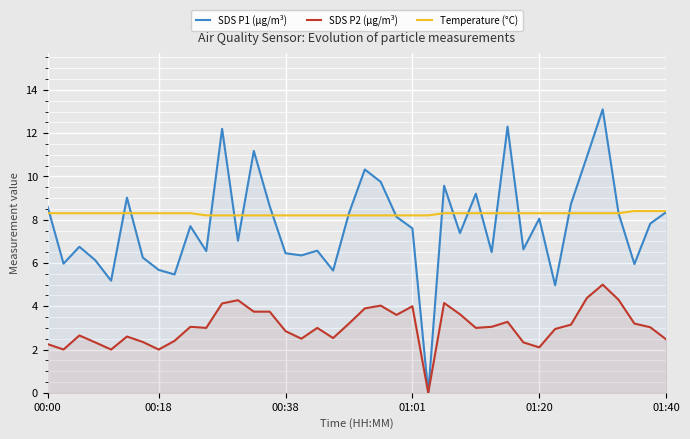

After their last crossing, which series has the higher values: SDS P1 (µg/m³) or Temperature (°C)?

SDS P1 (µg/m³)